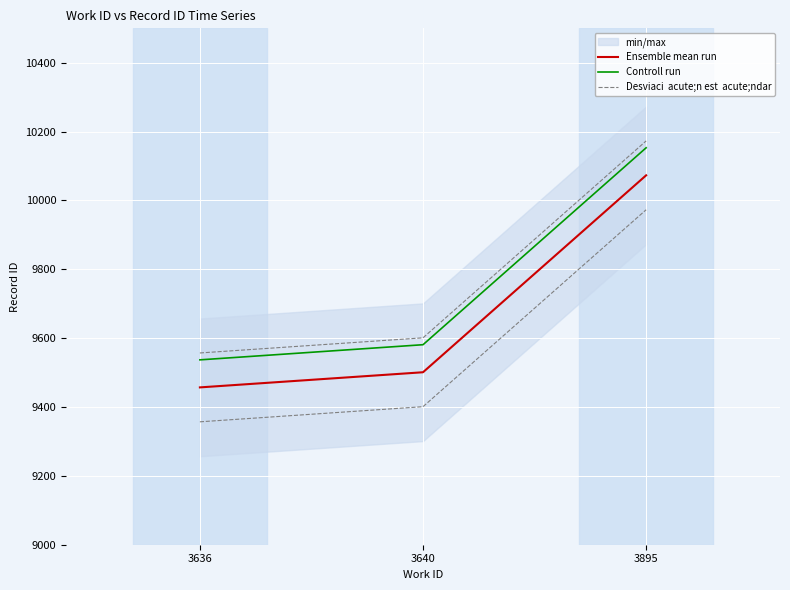

What is the average value of the Ensemble mean run series?

9677